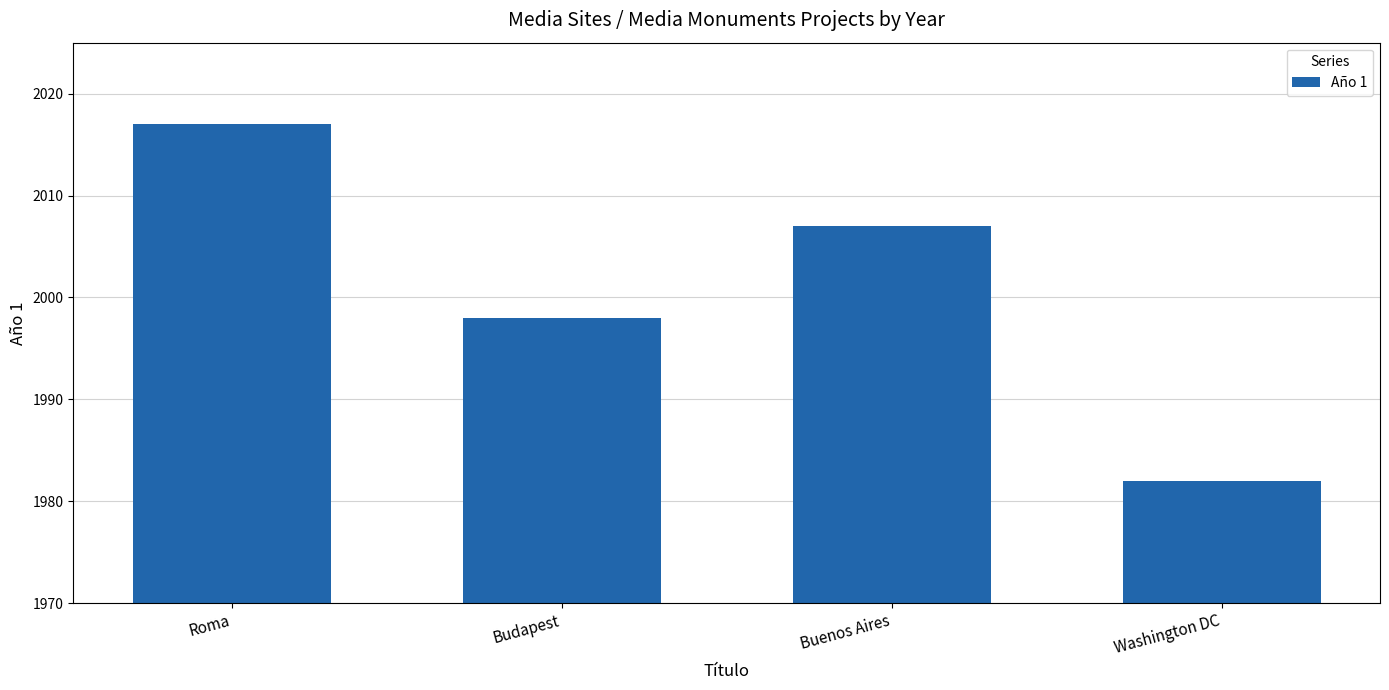

How many values are between 1998 and 2017?

3